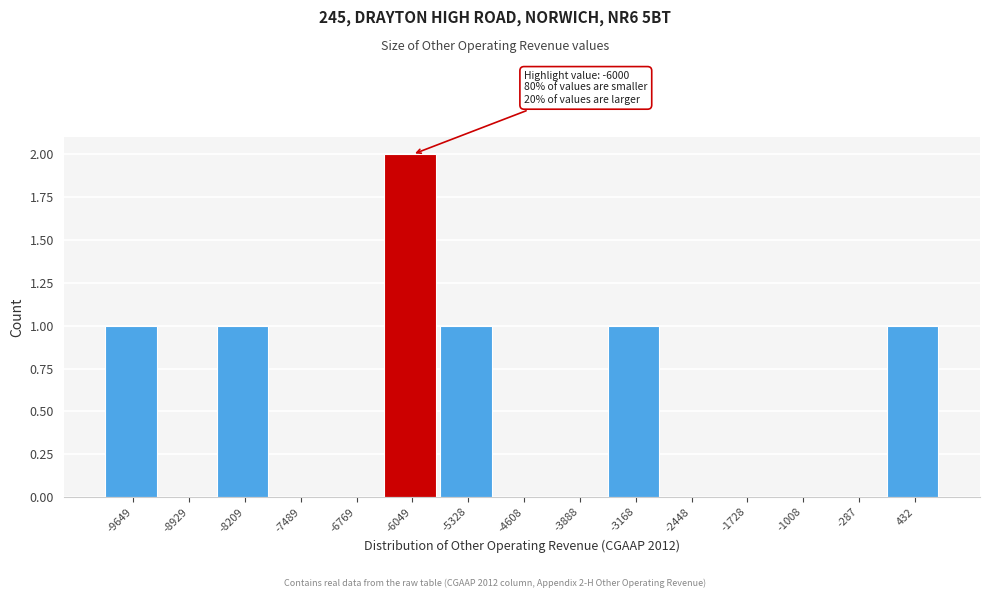

Reading left to right, extract all data points from this chart.

-9649=1	-8929=0	-8209=1	-7489=0	-6769=0	-6049=2	-5328=1	-4608=0	-3888=0	-3168=1	-2448=0	-1728=0	-1008=0	-287=0	432=1